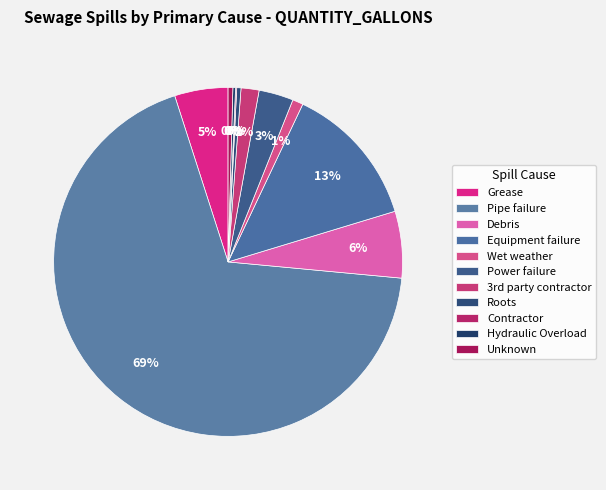

What portion of the pie excludes Roots?

99.6%